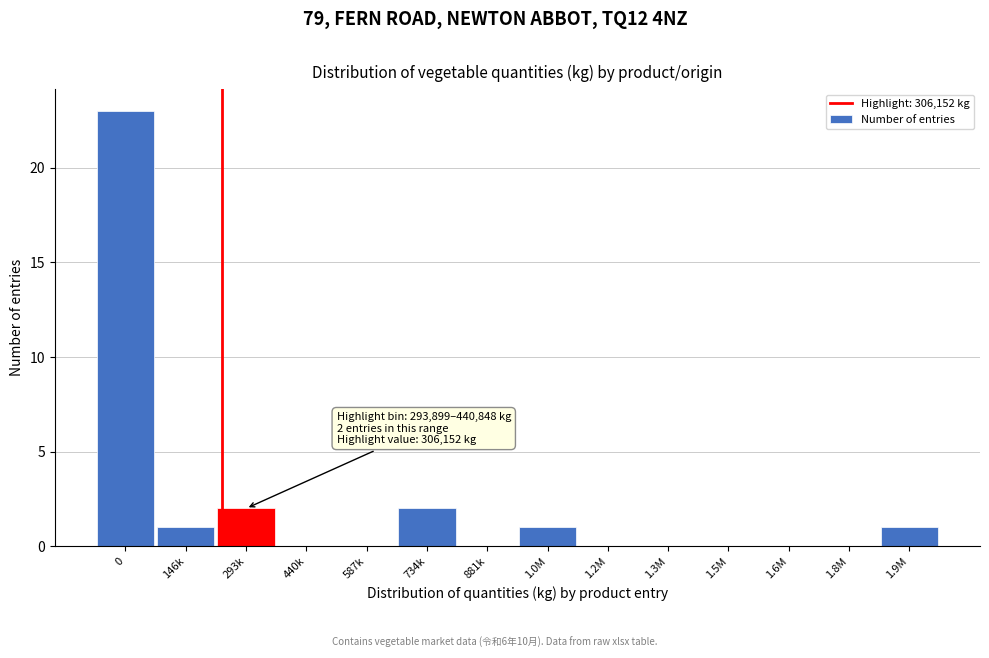

Reading left to right, transcribe all the data shown in this chart.

0=23	146k=1	293k=2	440k=0	587k=0	734k=2	881k=0	1.0M=1	1.2M=0	1.3M=0	1.5M=0	1.6M=0	1.8M=0	1.9M=1